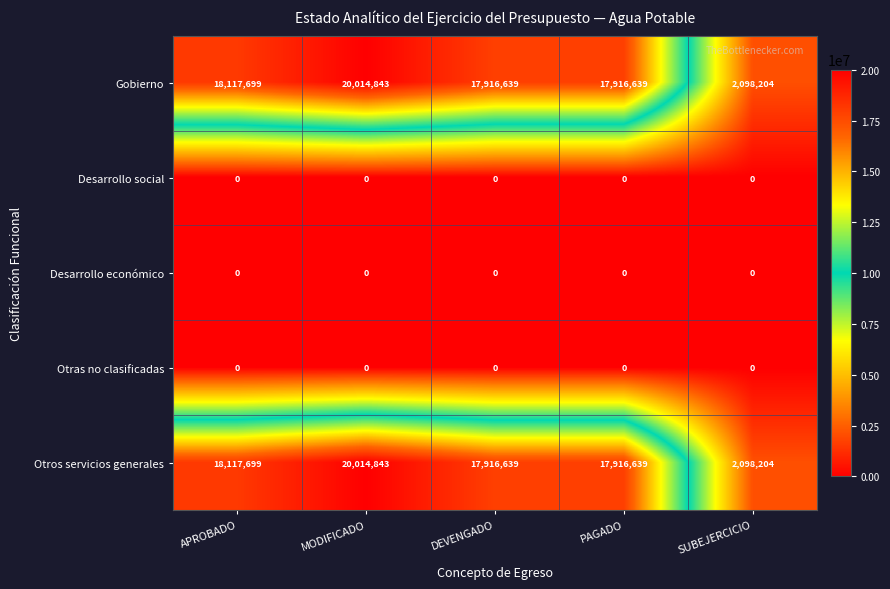

At which category does the chart reach its peak across all series?

MODIFICADO